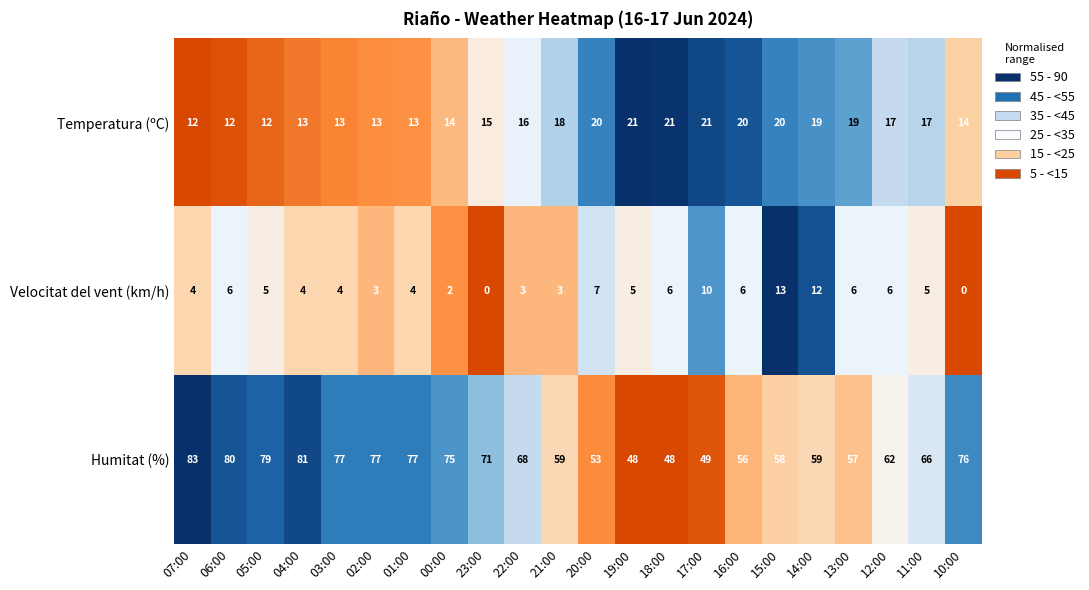

List the series in order of their overall mean, lowest first.

Velocitat del vent (km/h), Temperatura (ºC), Humitat (%)